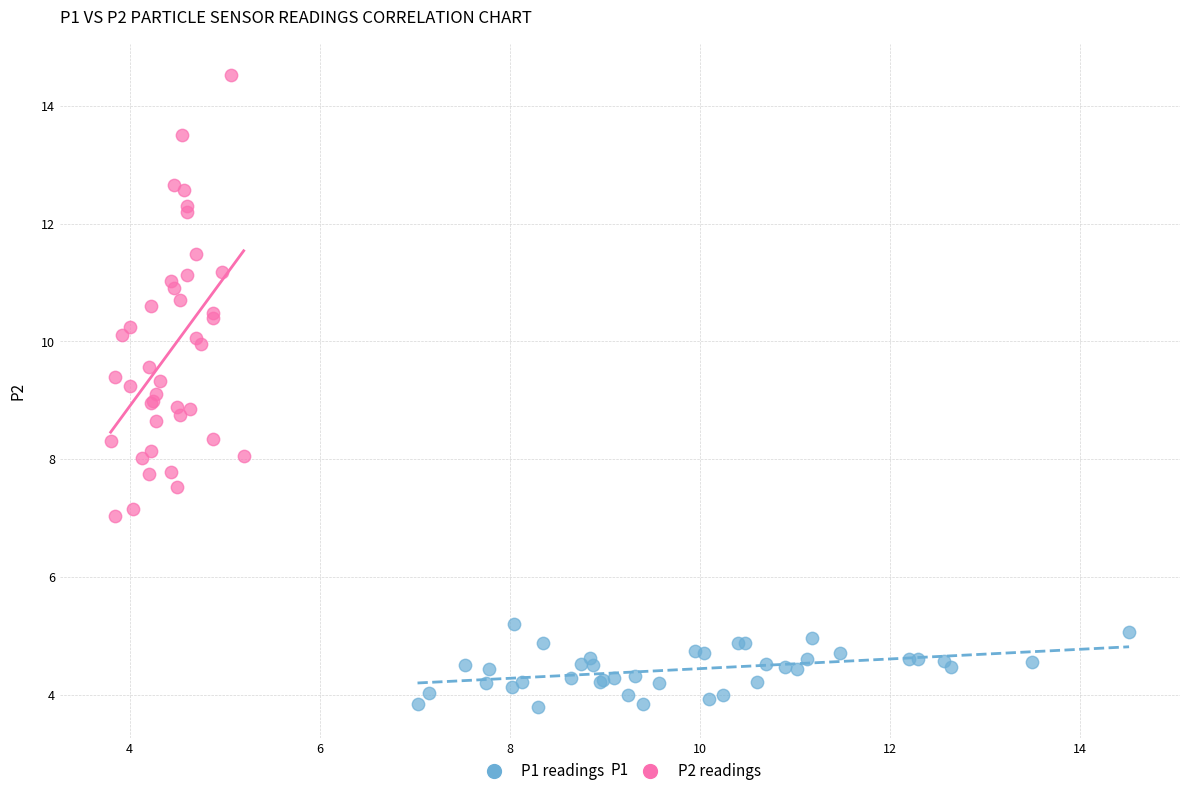

What are all the series names shown in the legend?

P1 readings, P2 readings